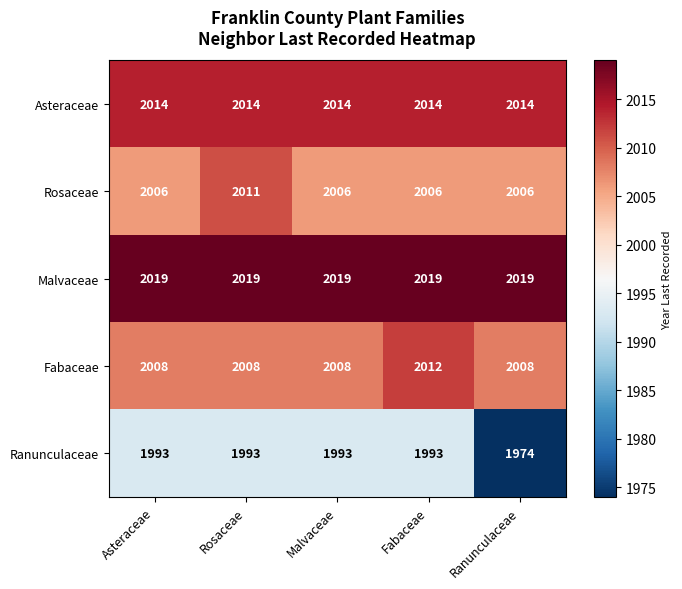

Reading left to right, list all the values displayed in this chart.

Asteraceae: 2014	2014	2014	2014	2014
Rosaceae: 2006	2011	2006	2006	2006
Malvaceae: 2019	2019	2019	2019	2019
Fabaceae: 2008	2008	2008	2012	2008
Ranunculaceae: 1993	1993	1993	1993	1974